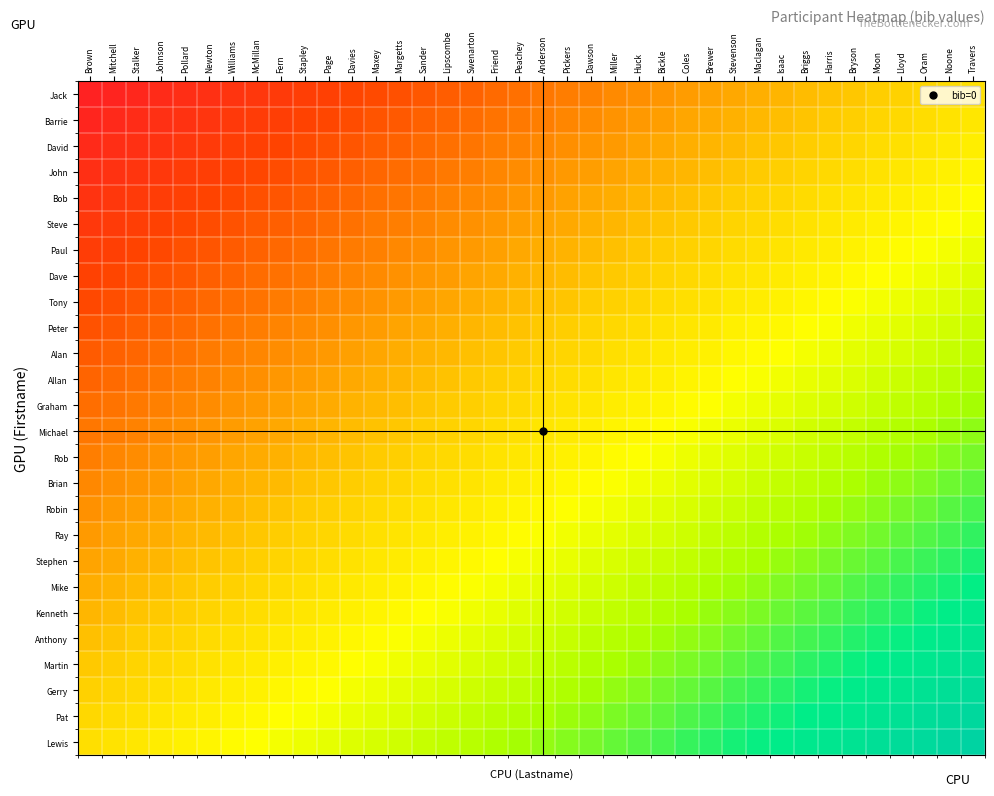

What is the total value across all series at Sander?

11.0